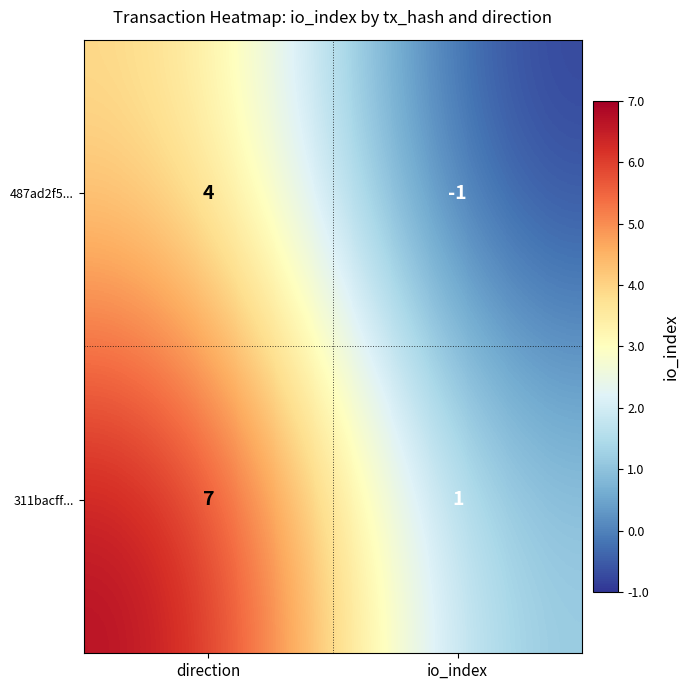

List the series in order of their peak value, lowest first.

487ad2f5..., 311bacff...